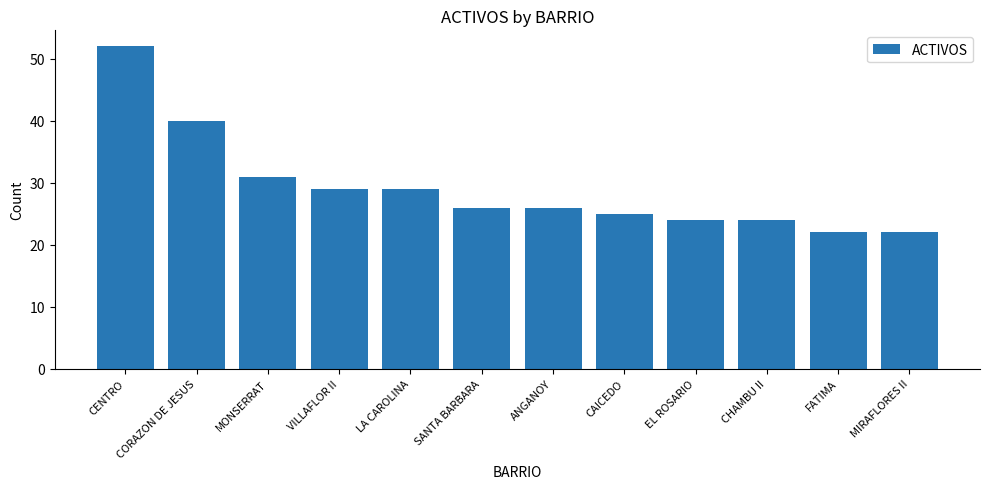

What is the minimum value shown in the chart?

22